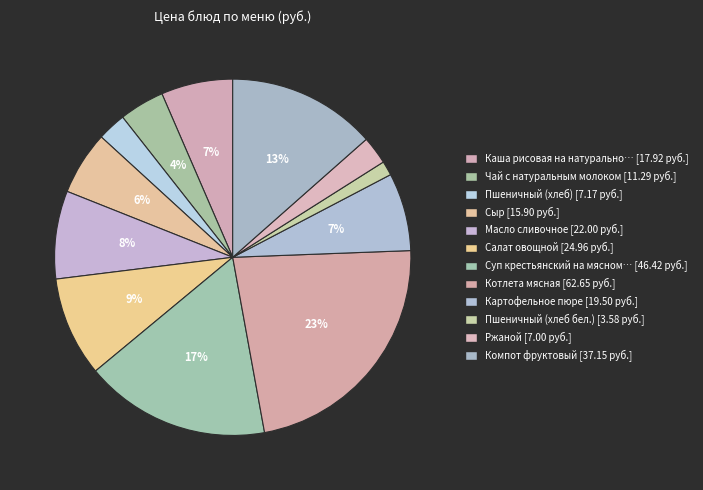

How many segments does this pie chart have?

12